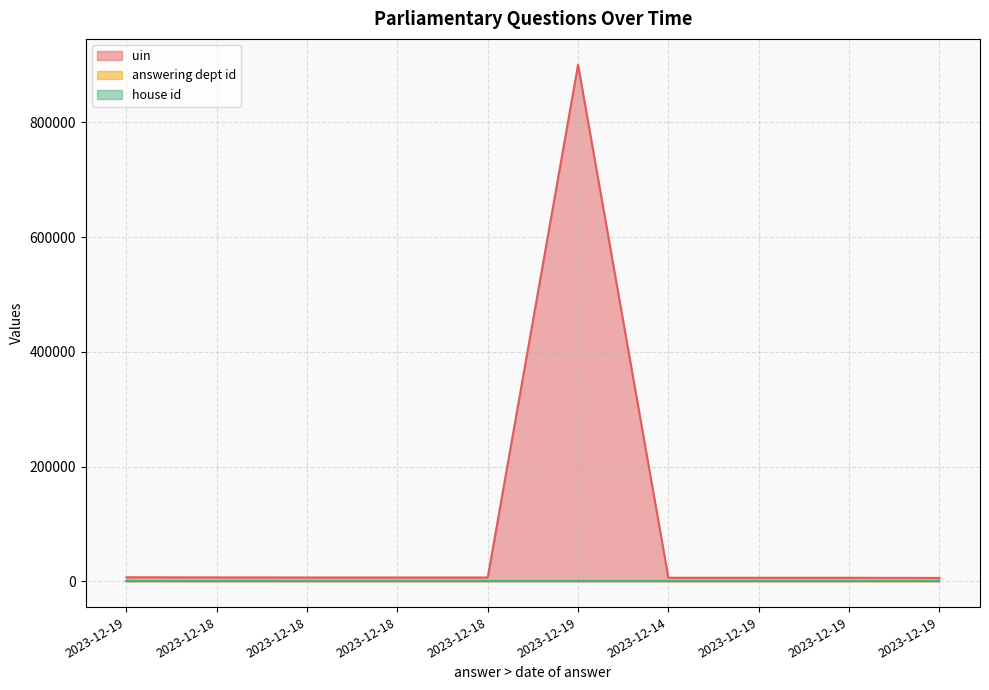

What is the minimum value for house id?

1